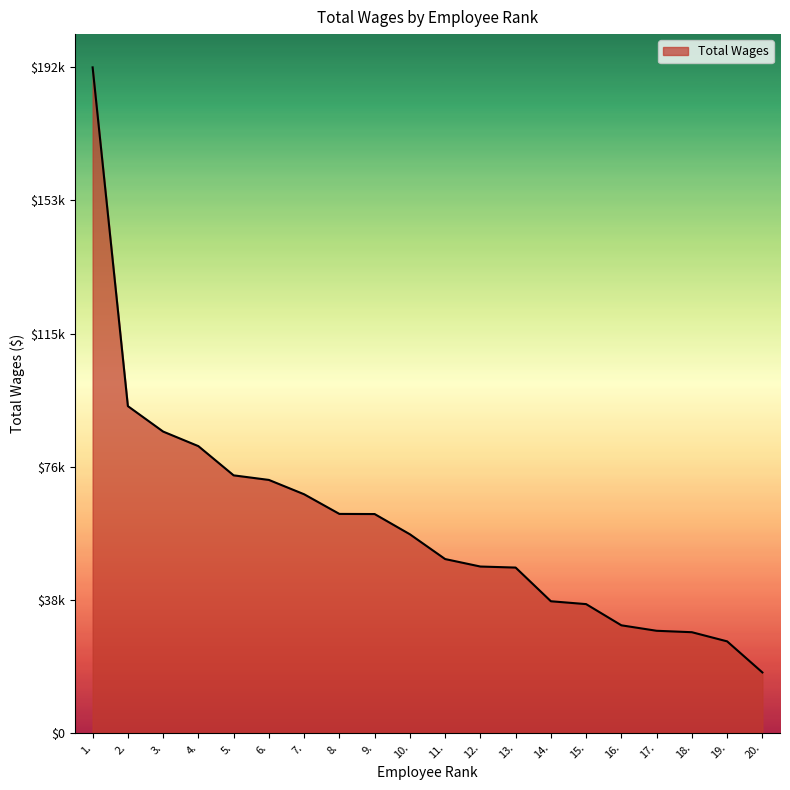

Where does the data first go above 57277?

1.